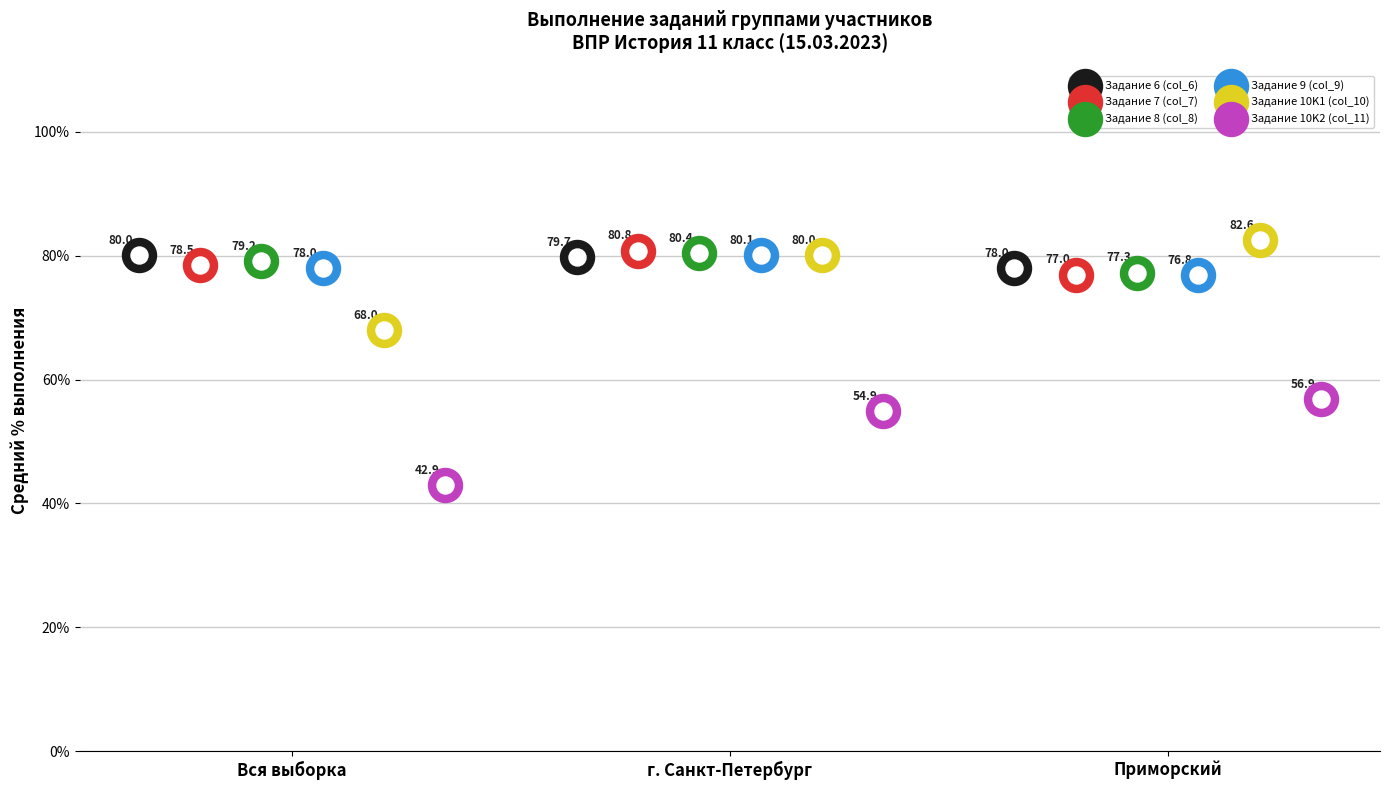

Which series reaches the maximum Y coordinate?

Задание 10K1 (col_10)